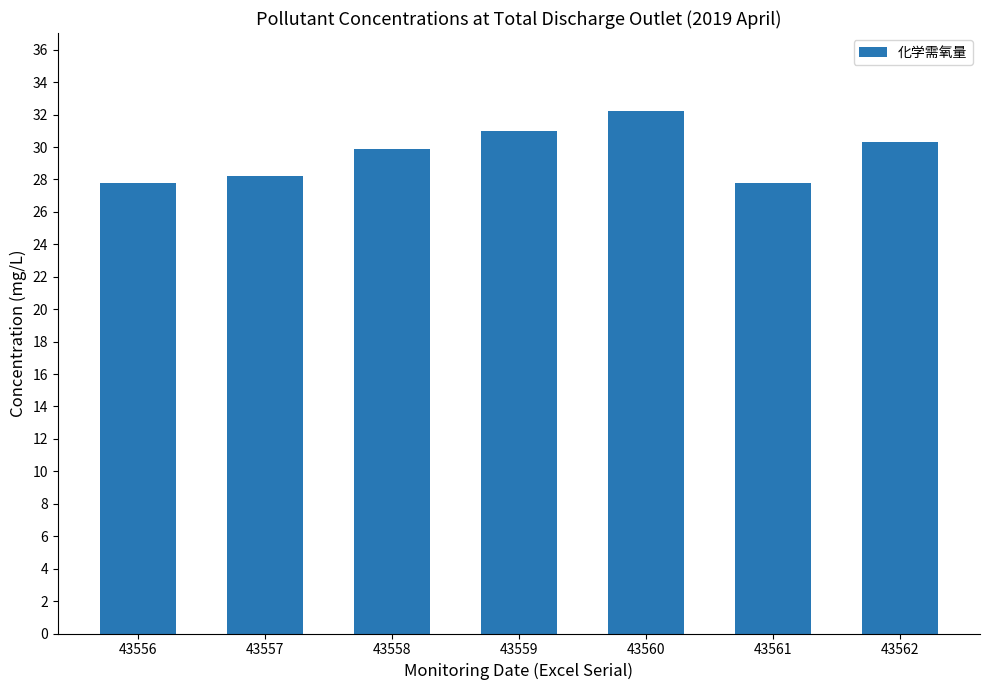

Where does the data first go above 29?

43558